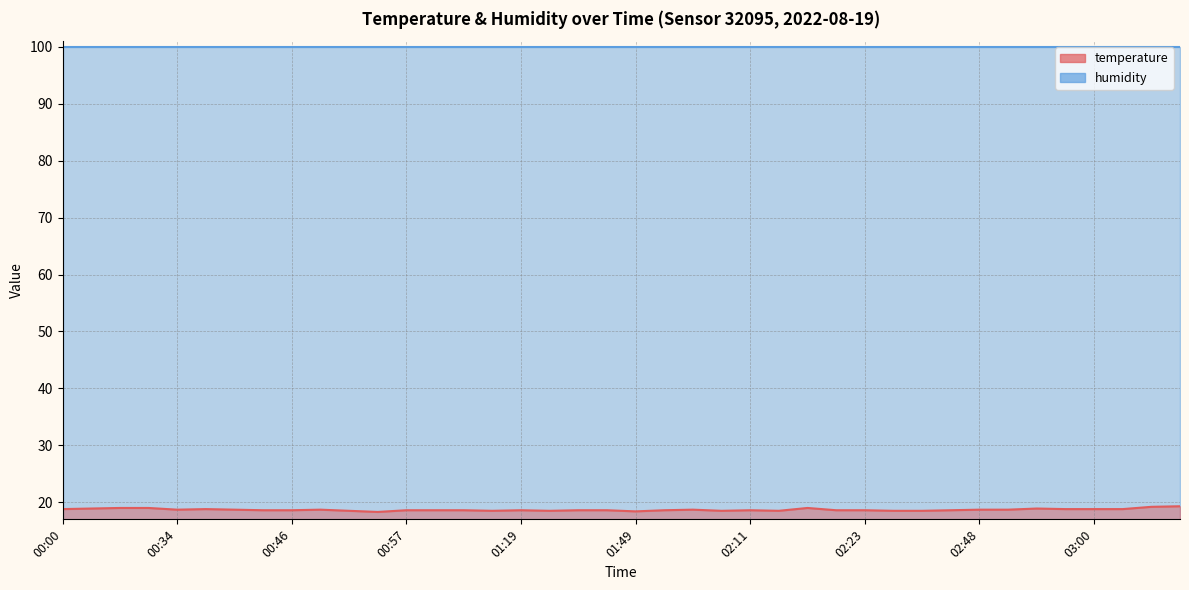

What is the change in value from 00:07 to 01:49?

-0.6